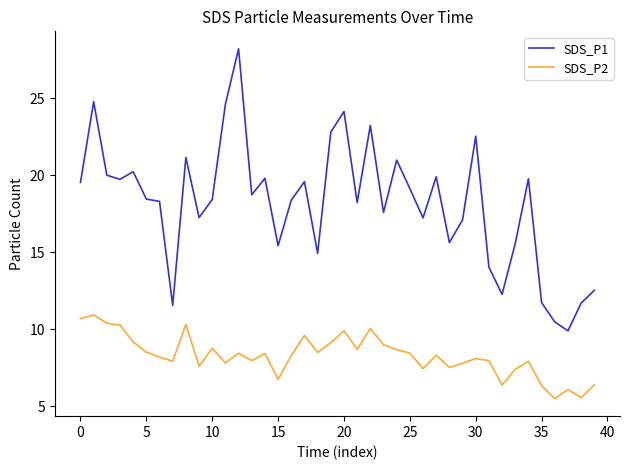

True or false: SDS_P2 and SDS_P1 cross at least once.

False